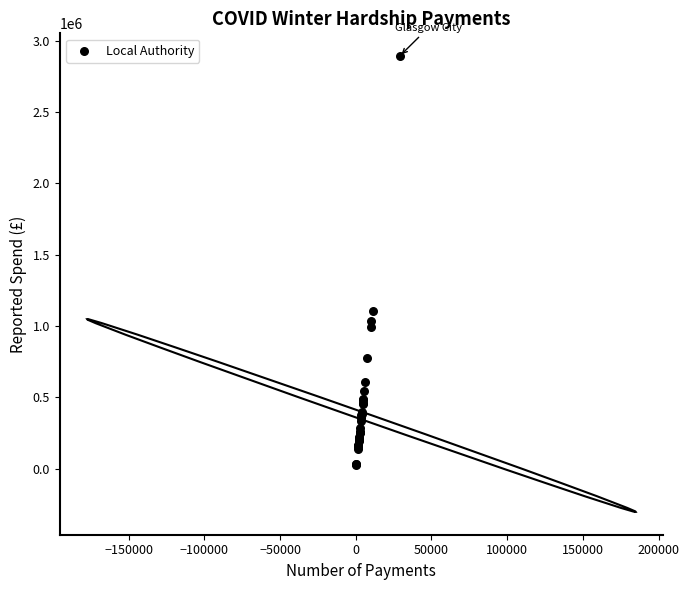

What Y value in the scatter plot is closest to 1459500?

1104700